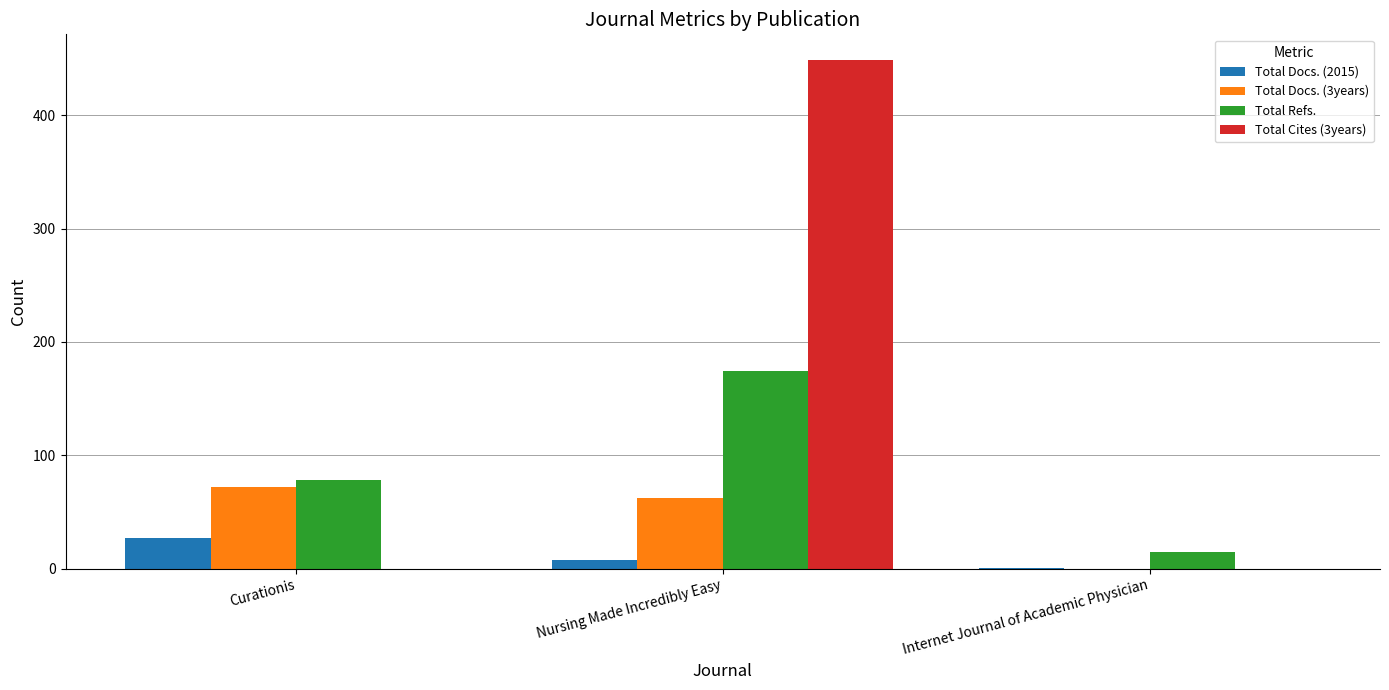

Is the value of Total Docs. (2015) at Internet Journal of Academic Physician greater than the value of Total Docs. (3years) at Nursing Made Incredibly Easy?

No